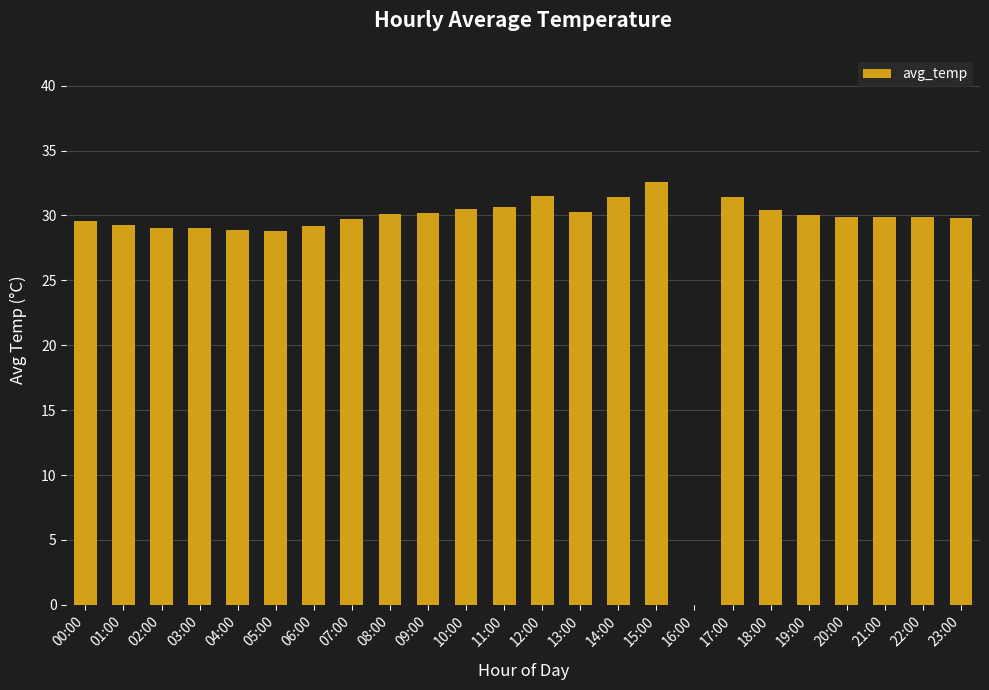

Where does the data first go above 29?

00:00